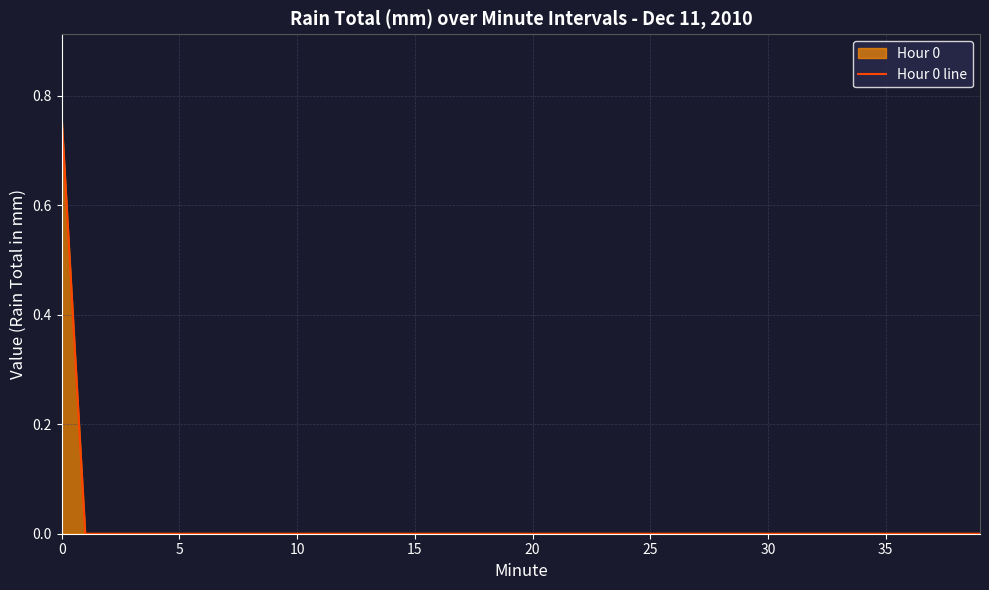

True or false: the data shows -0.3 at 10.

False